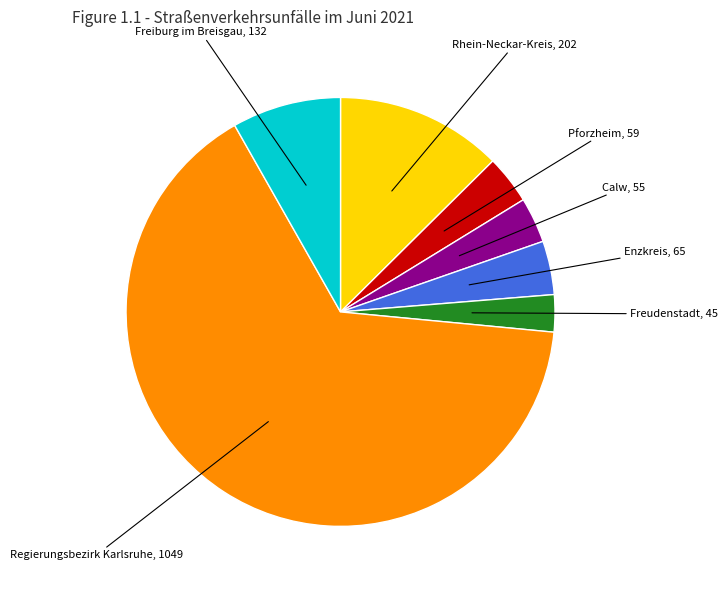

Is there a majority slice in this chart?

Yes